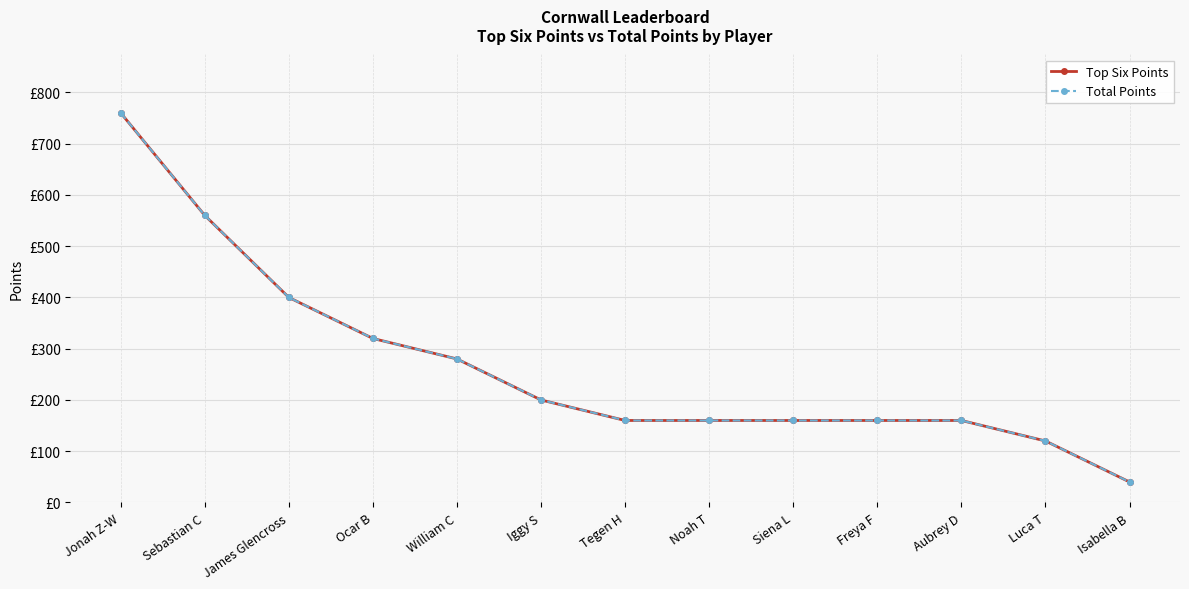

Where is Total Points nearest to the value 400?

James Glencross